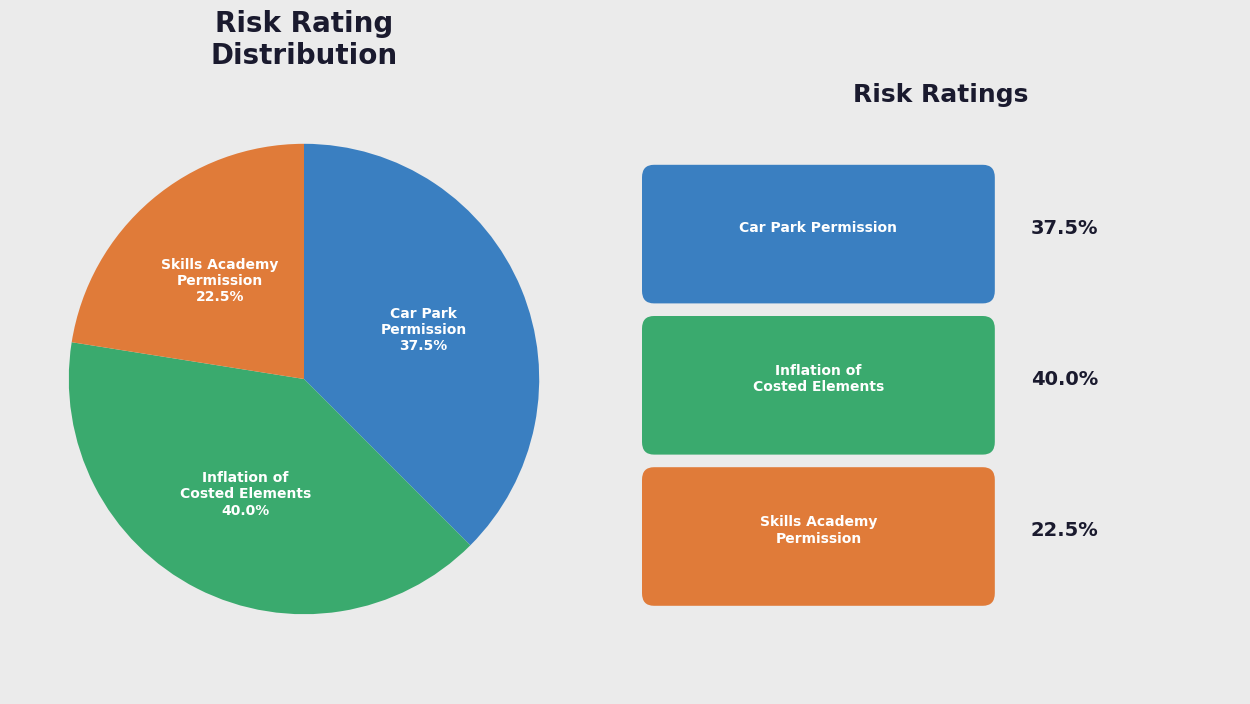

Does any single category account for the majority?

No